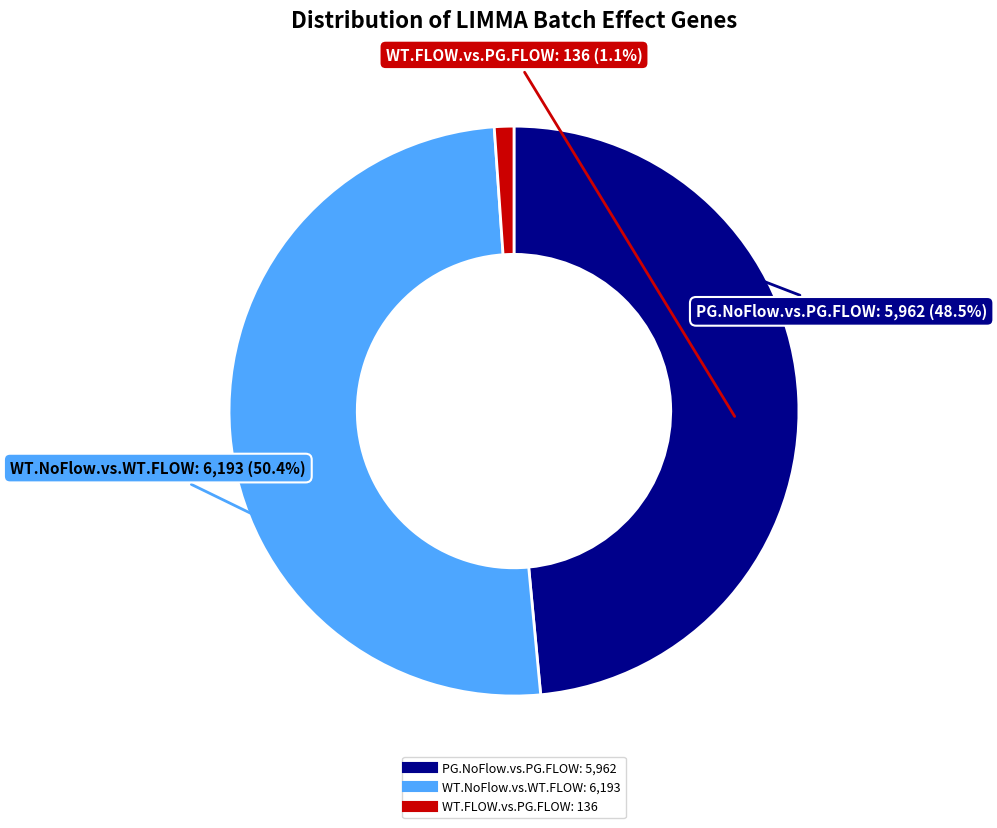

How many slices are in this pie chart?

3